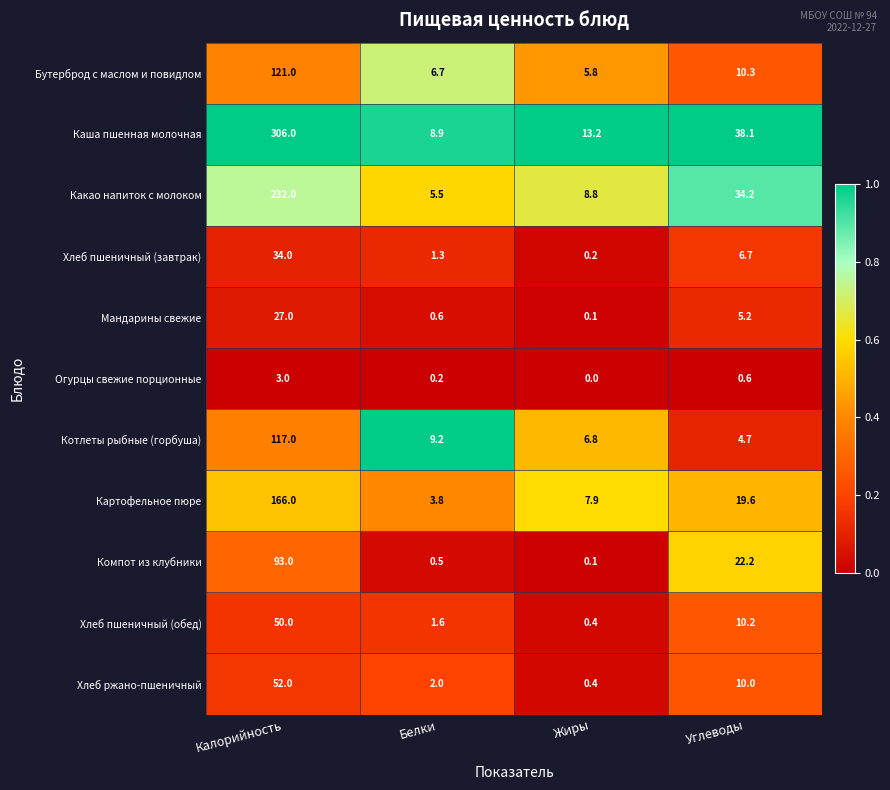

True or false: Котлеты рыбные (горбуша) has a value of 4.7 at Углеводы.

True